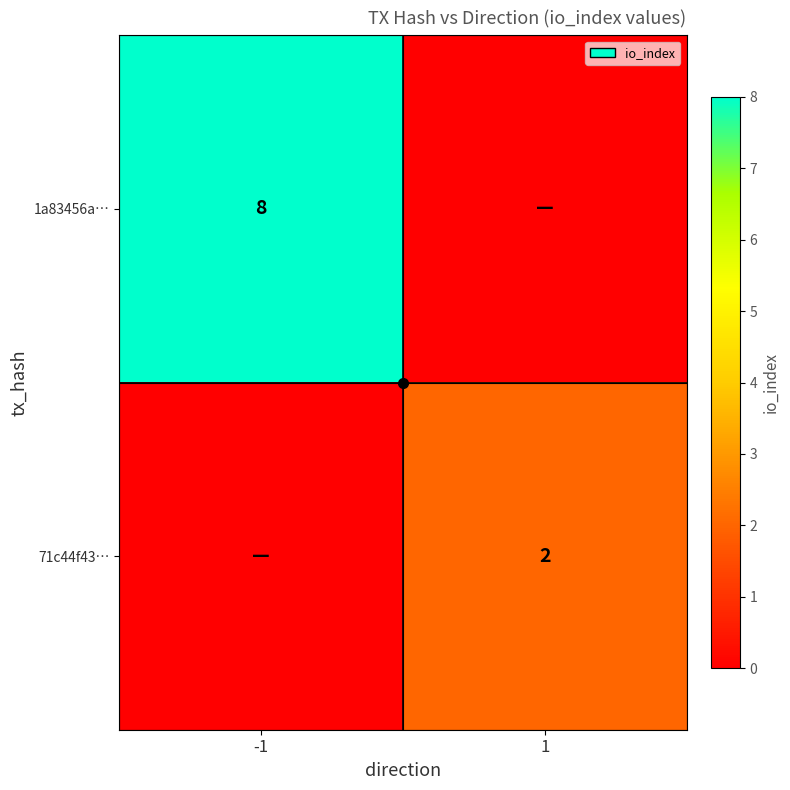

How many values in 71c44f43… are above zero?

1